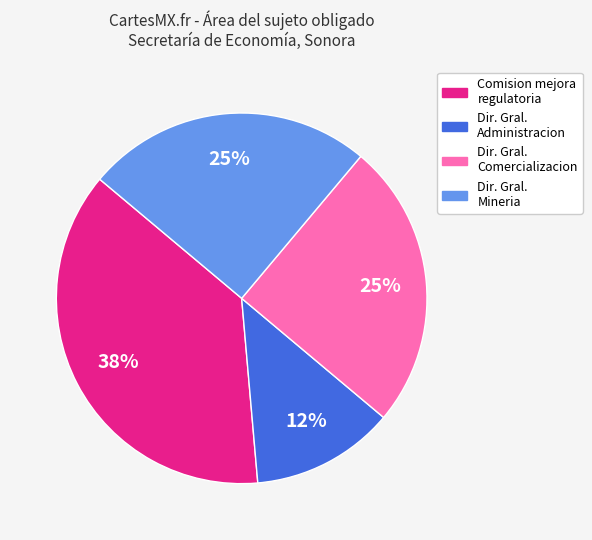

To the nearest percent, what is the average slice percentage?

25%